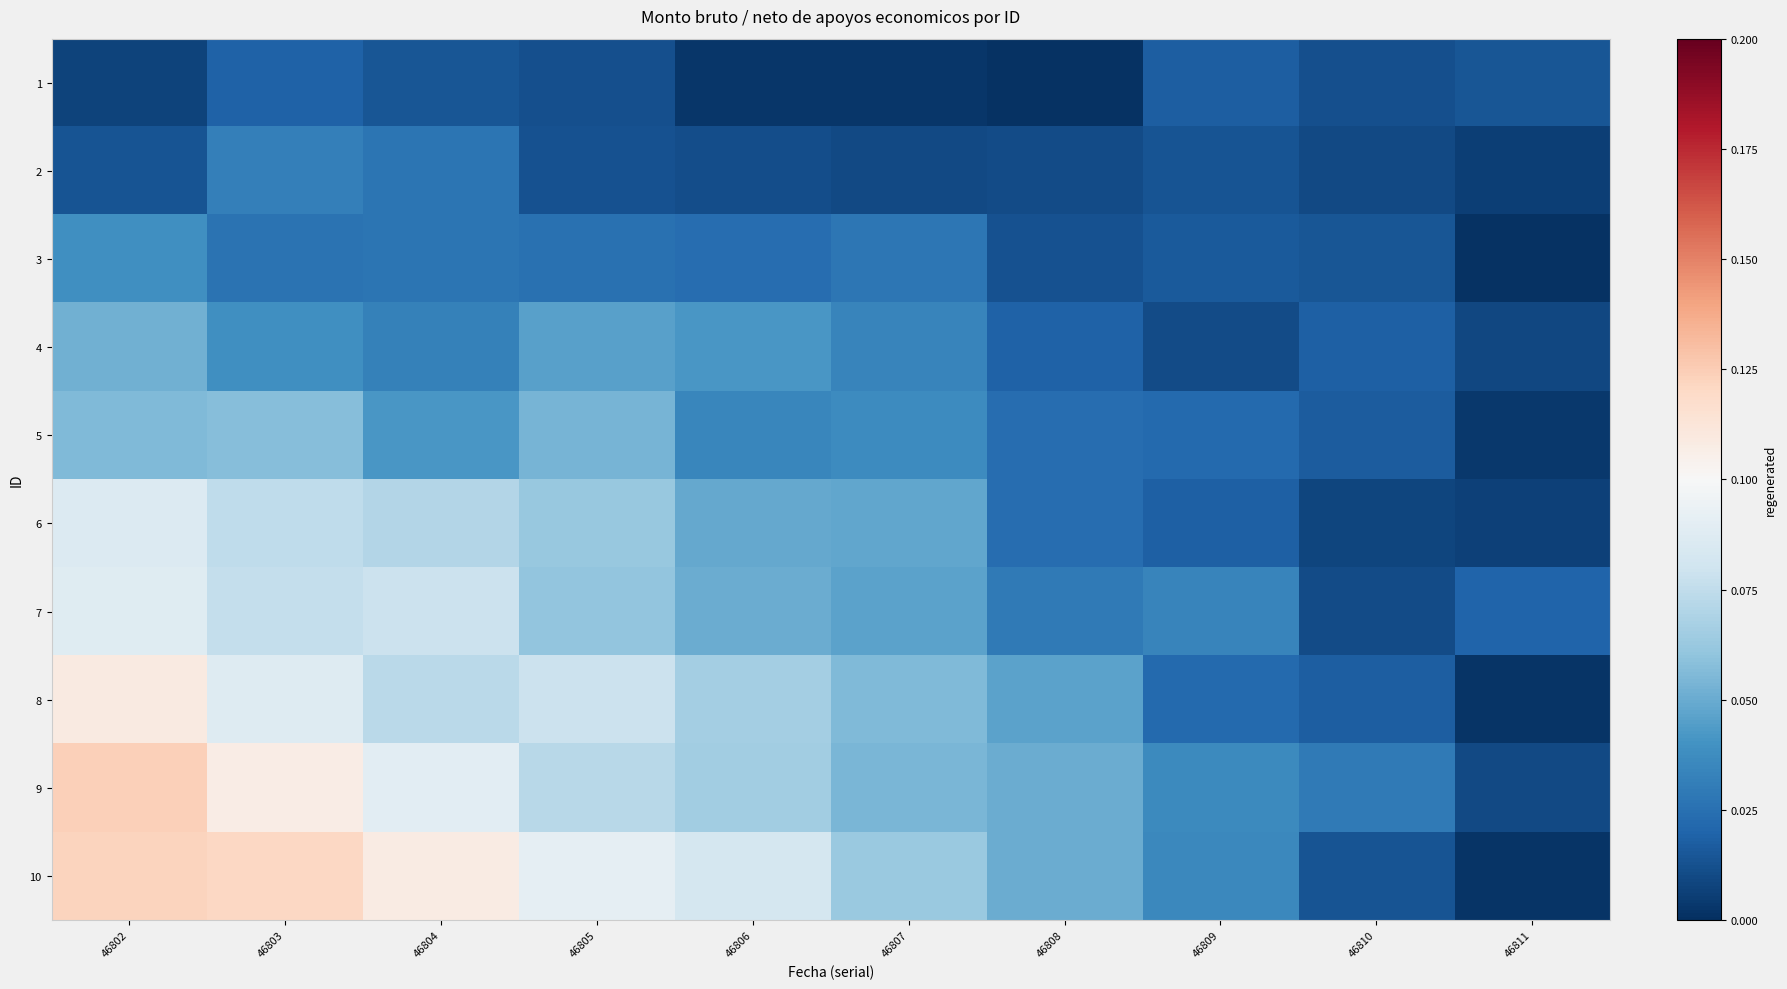

At how many categories does at least one series exceed 0?

10